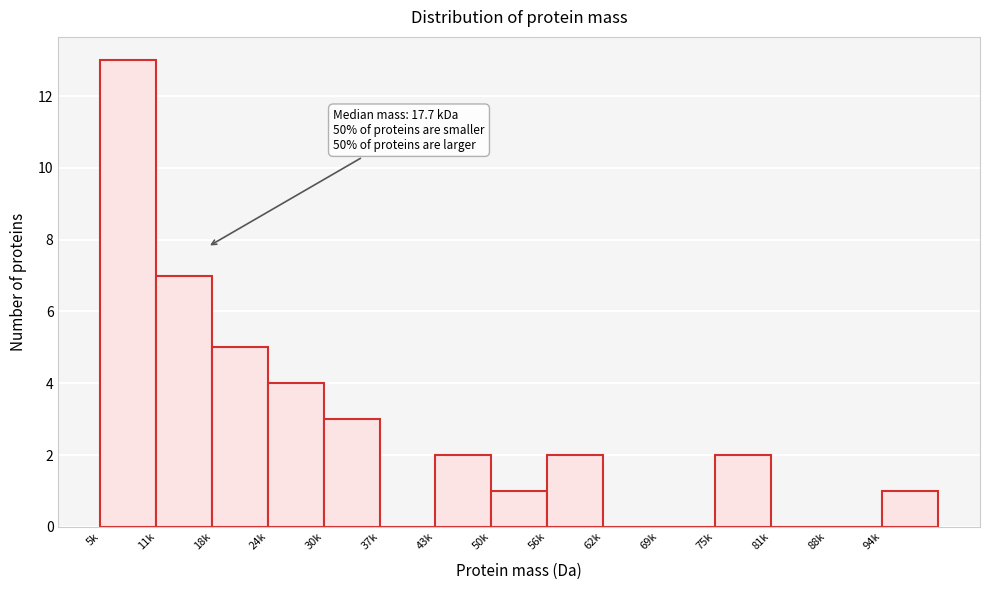

Reading right to left, list all the values displayed in this chart.

94k=1	88k=0	81k=0	75k=2	69k=0	62k=0	56k=2	50k=1	43k=2	37k=0	30k=3	24k=4	18k=5	11k=7	5k=13